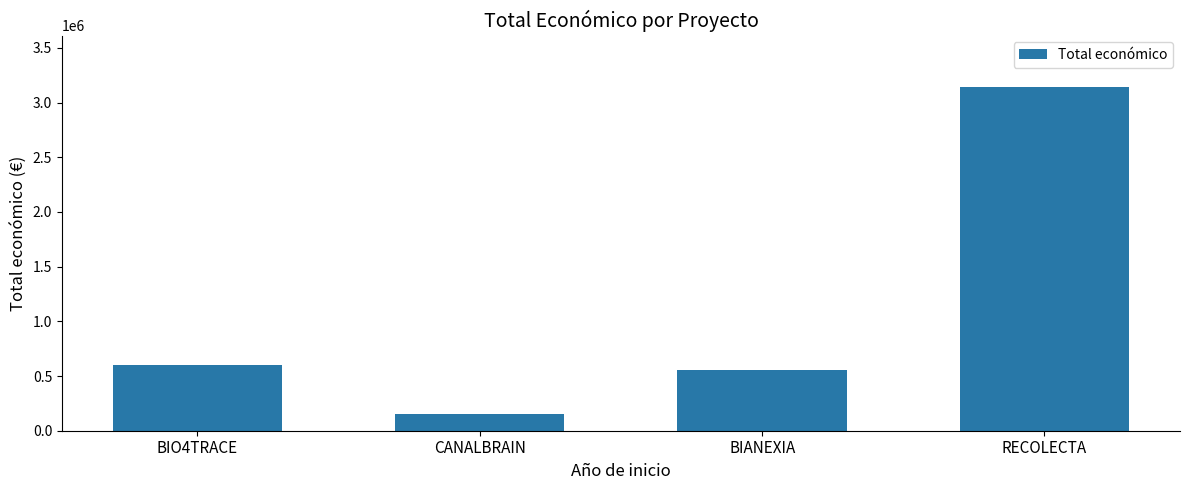

List the labels in order of value, smallest first.

CANALBRAIN, BIANEXIA, BIO4TRACE, RECOLECTA